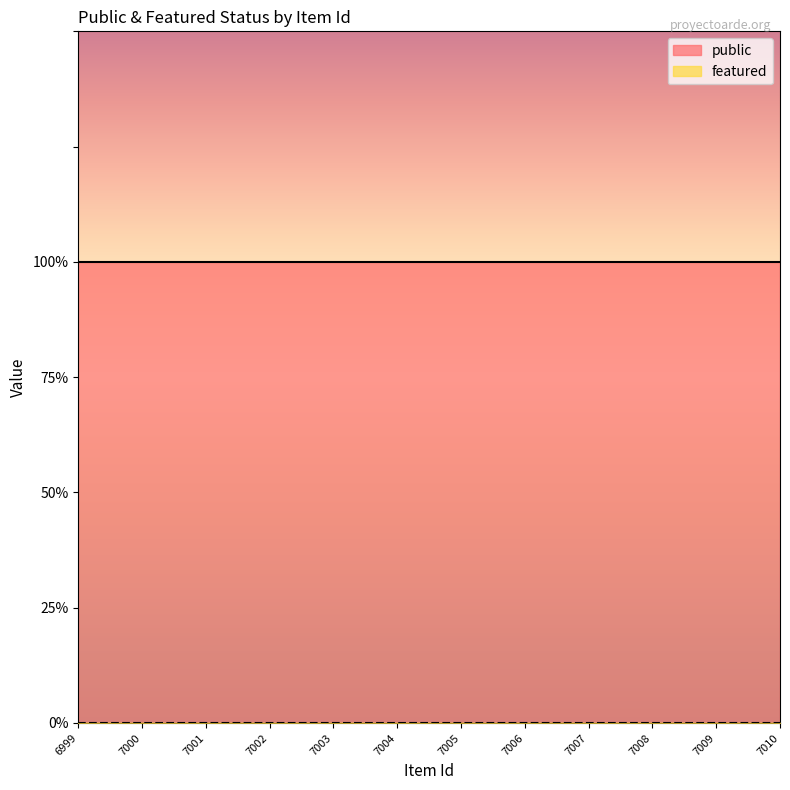

Rank the categories by public value from highest to lowest.

6999, 7000, 7001, 7002, 7003, 7004, 7005, 7006, 7007, 7008, 7009, 7010